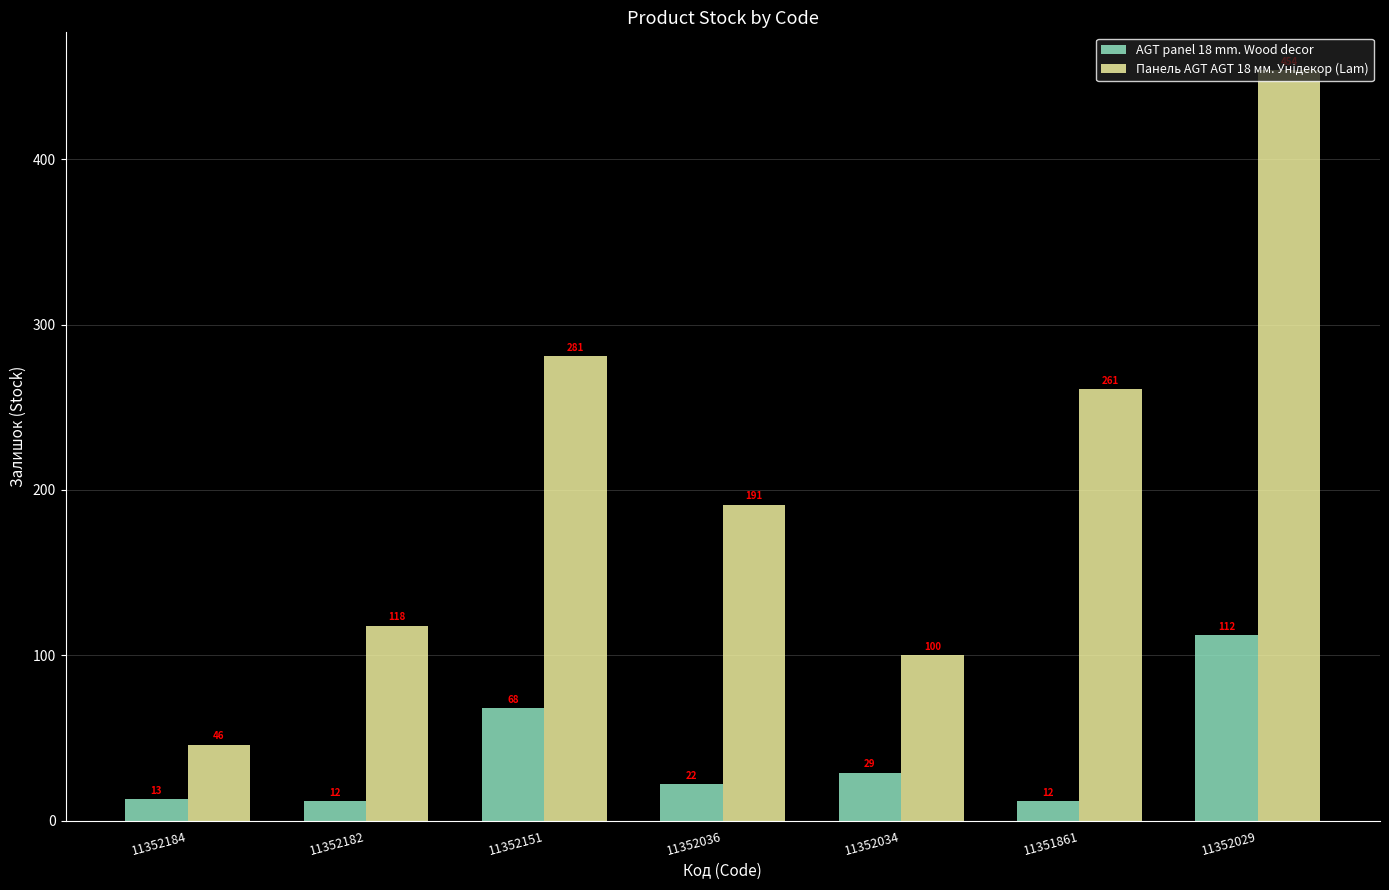

The value of AGT panel 18 mm. Wood decor at 11351861 is 12. True or false?

True